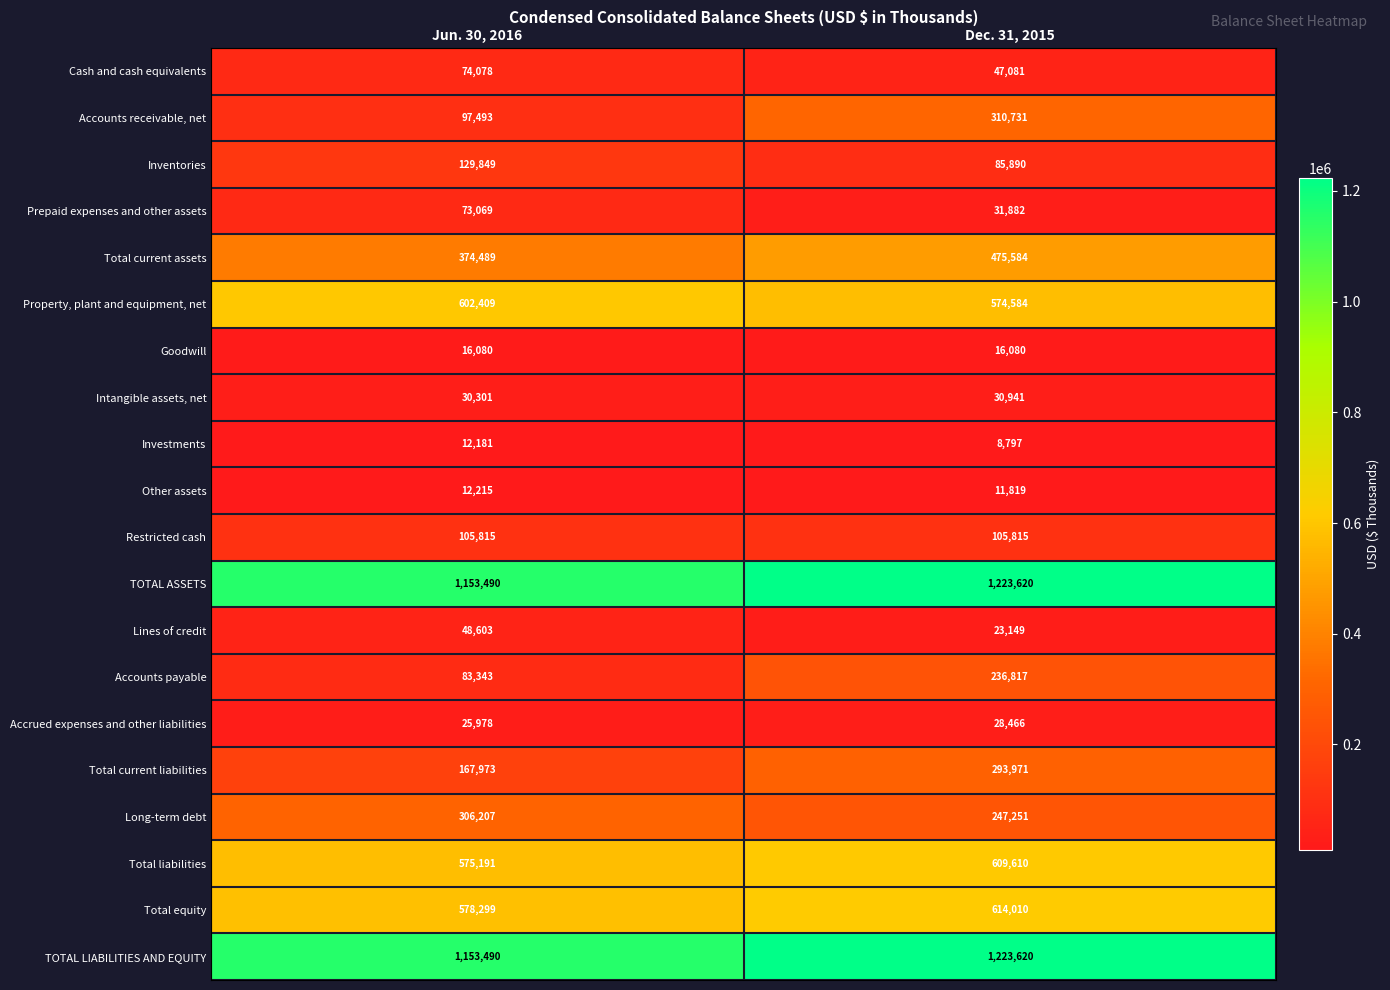

What is the difference between the maximum and minimum values in the Accrued expenses and other liabilities series?

2488